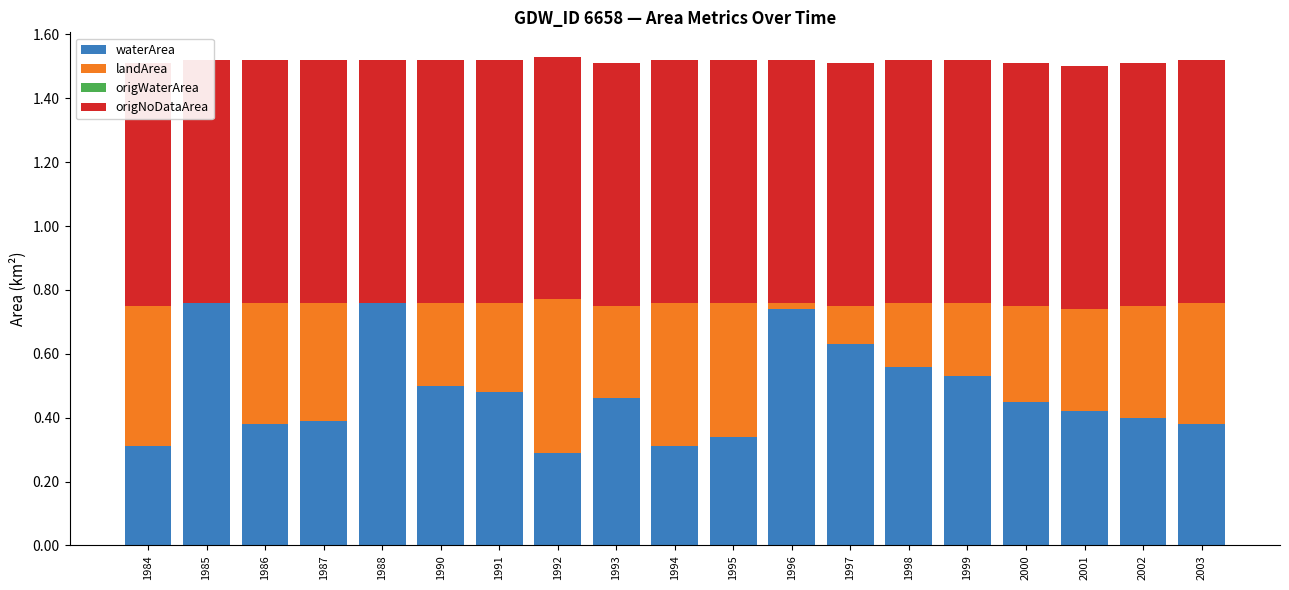

Reading left to right, extract all data points from this chart.

waterArea: 0.3	0.8	0.4	0.4	0.8	0.5	0.5	0.3	0.5	0.3	0.3	0.7	0.6	0.6	0.5	0.5	0.4	0.4	0.4
landArea: 0.4	0.0	0.4	0.4	0.0	0.3	0.3	0.5	0.3	0.5	0.4	0.0	0.1	0.2	0.2	0.3	0.3	0.3	0.4
origWaterArea: 0.0	0.0	0.0	0.0	0.0	0.0	0.0	0.0	0.0	0.0	0.0	0.0	0.0	0.0	0.0	0.0	0.0	0.0	0.0
origNoDataArea: 0.8	0.8	0.8	0.8	0.8	0.8	0.8	0.8	0.8	0.8	0.8	0.8	0.8	0.8	0.8	0.8	0.8	0.8	0.8